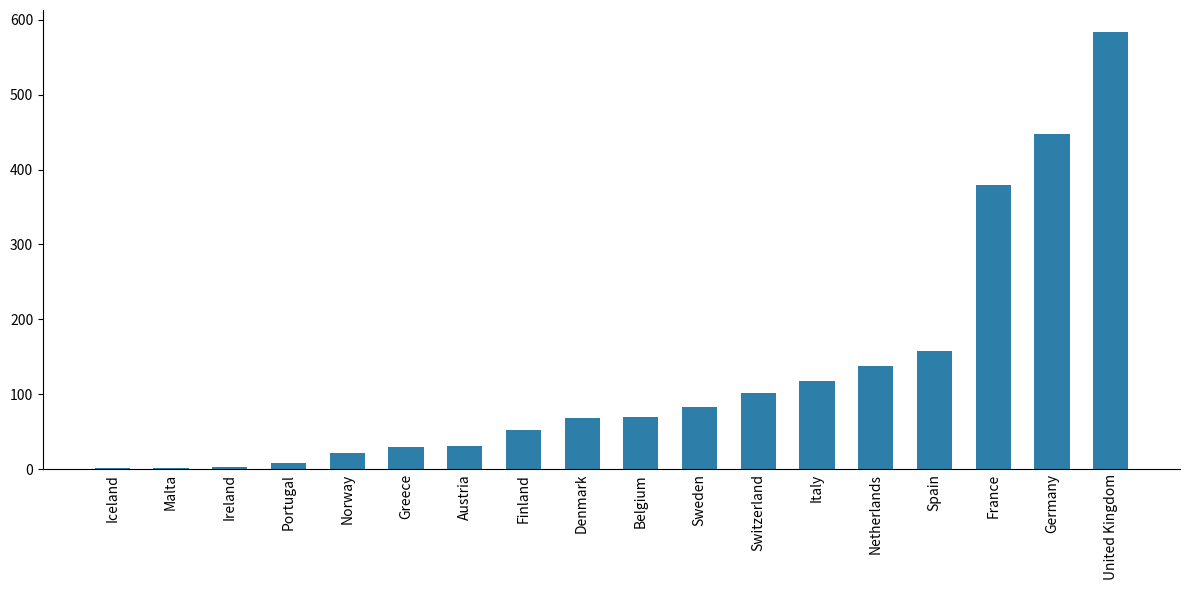

What is the sum of the values at Iceland and Belgium?

70